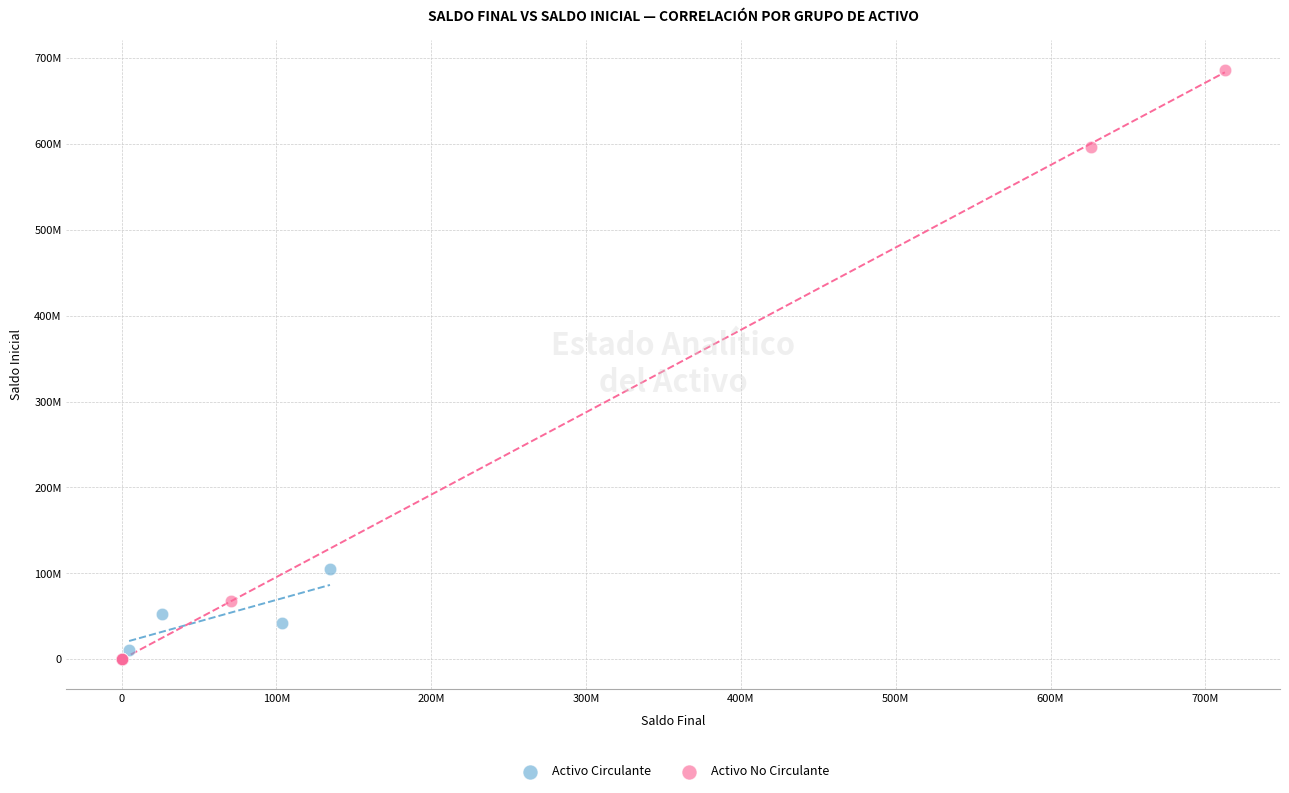

What are all the series names shown in the legend?

Activo Circulante, Activo No Circulante